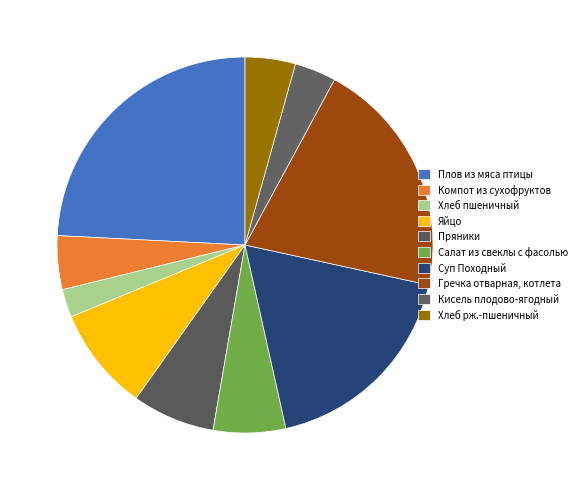

To the nearest percent, what is the combined percentage of Суп Походный and Гречка отварная, котлета?

39%